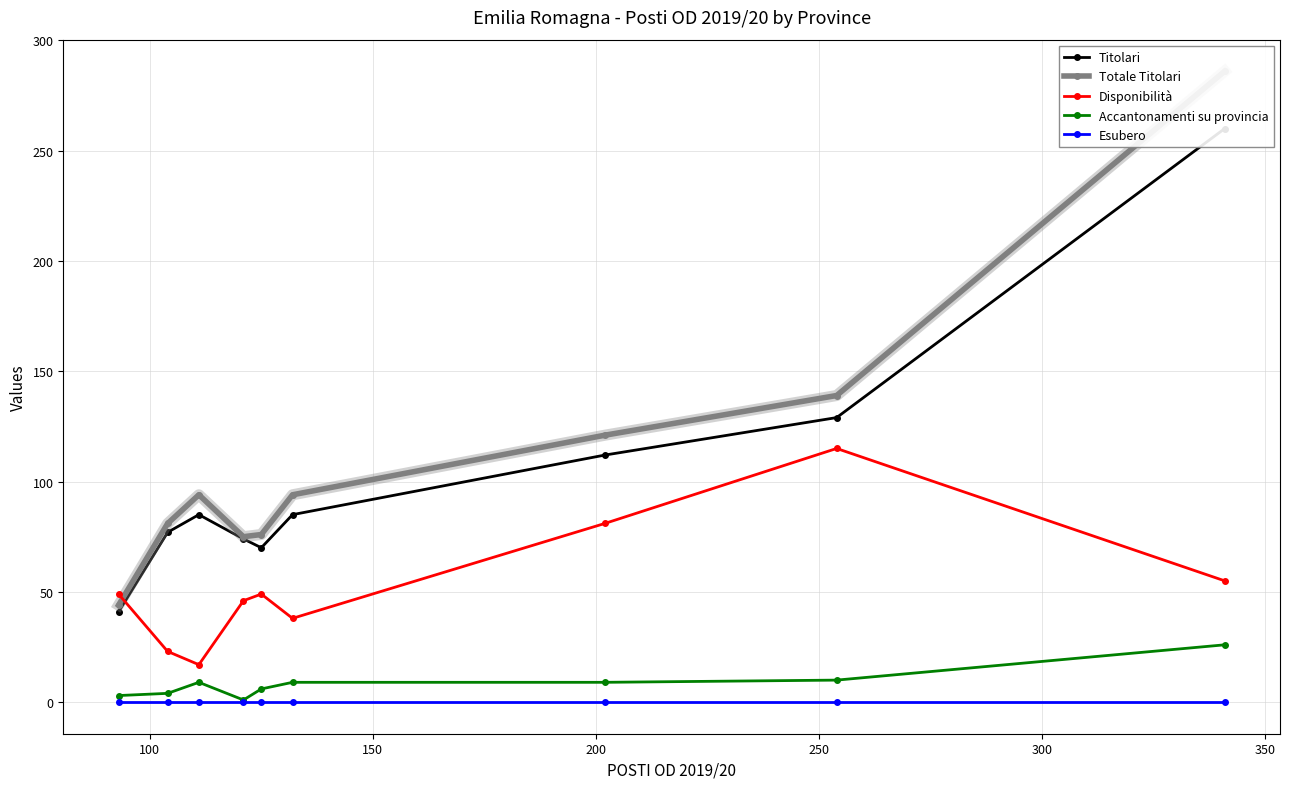

Rank the series by their maximum value, from highest to lowest.

Totale Titolari, Titolari, Disponibilità, Accantonamenti su provincia, Esubero